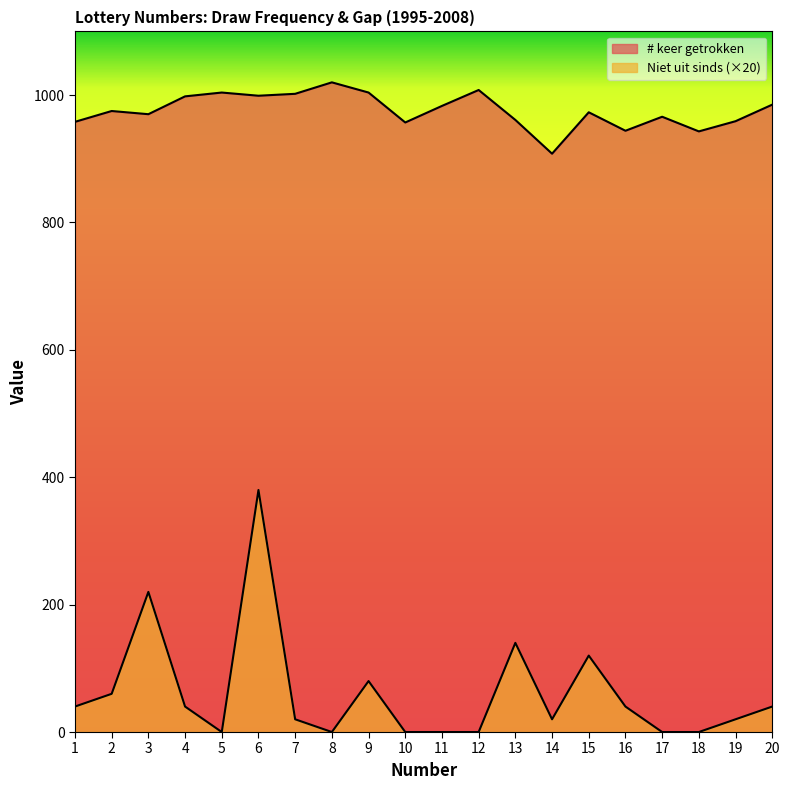

The Niet uit sinds (# trekkingen) series shows 16 at 20. True or false?

False